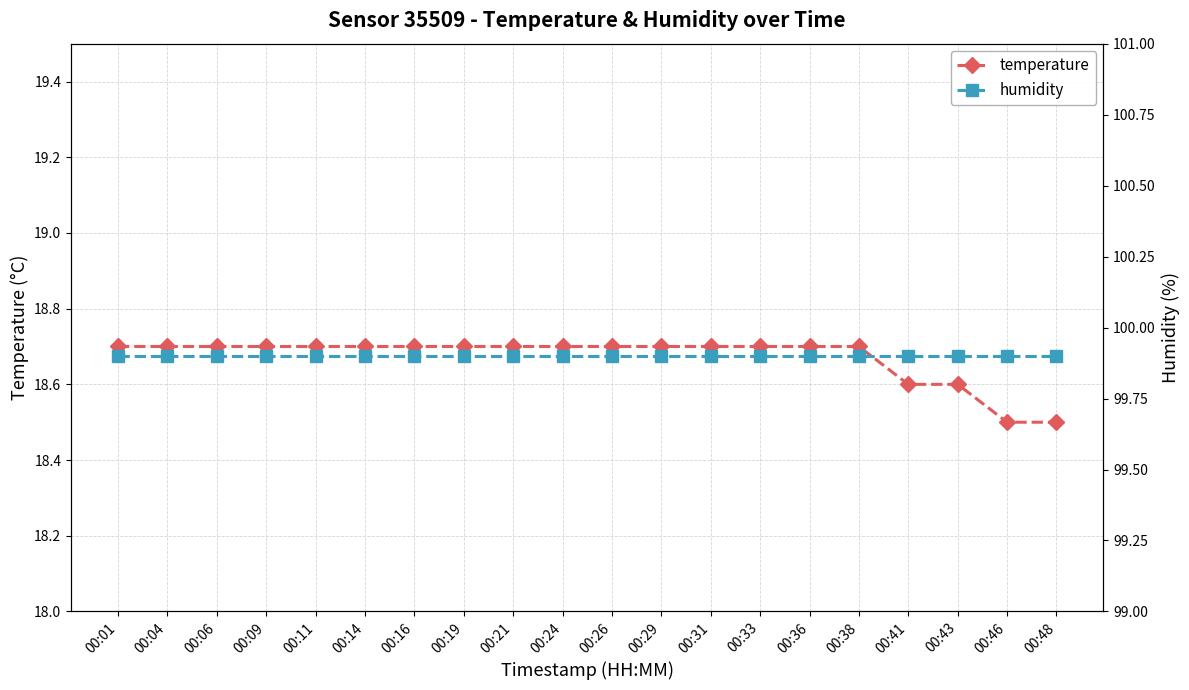

Is this an area chart (filled region under the line)?

No